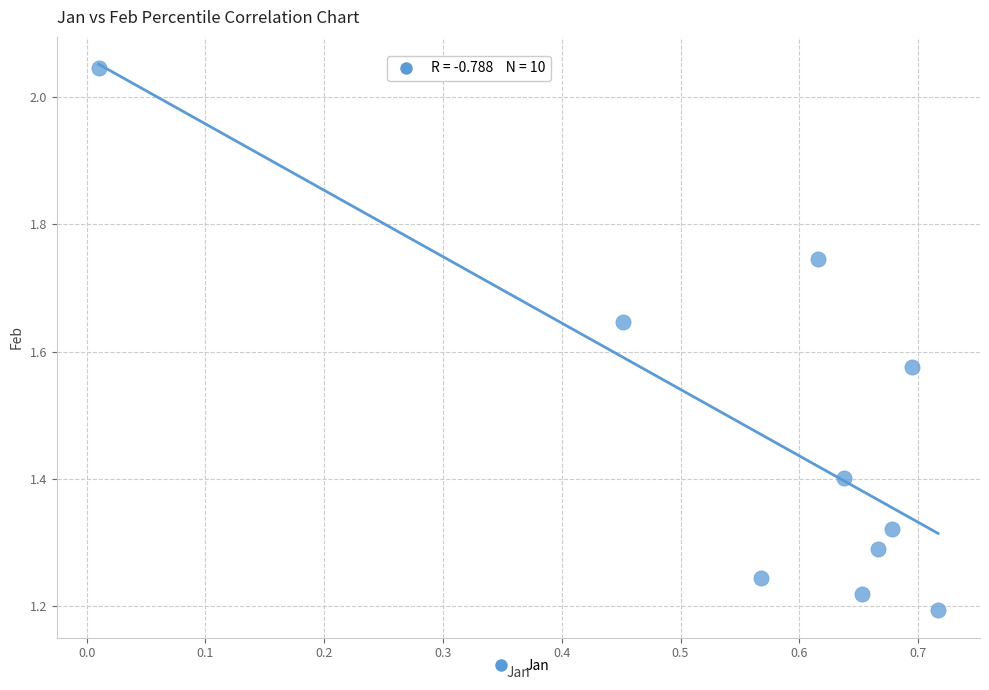

What is the range of Y values (max minus min)?

0.9